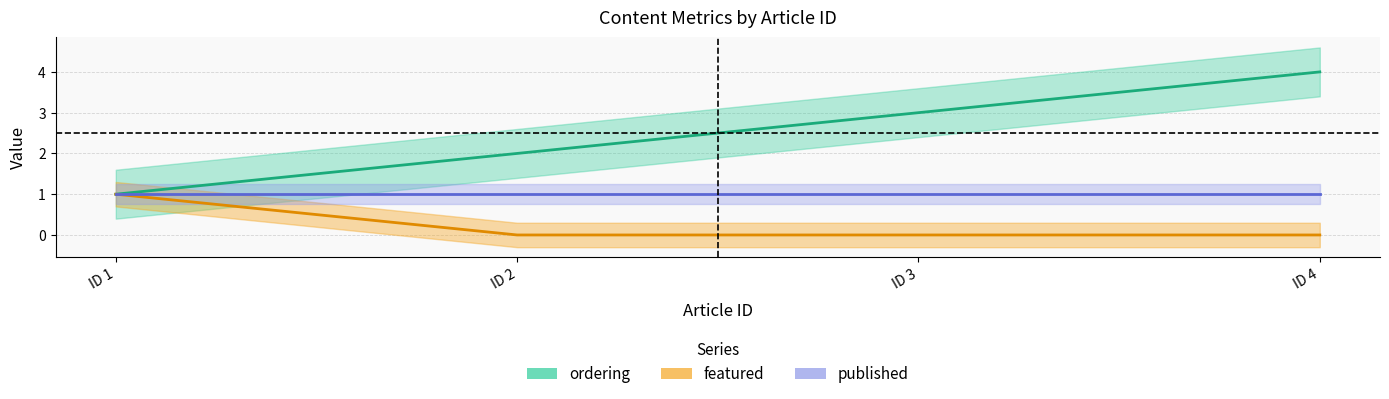

True or false: featured has a value of 0 at ID 3.

True